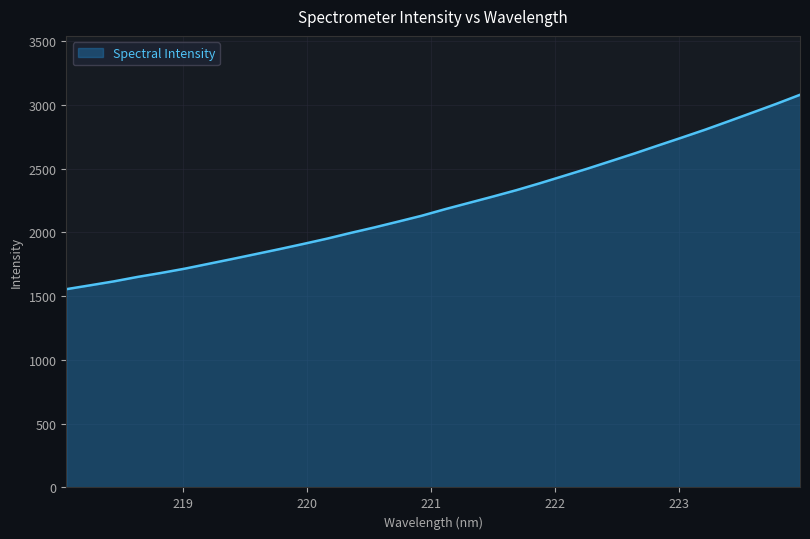

What is the minimum value shown in the chart?

1554.8